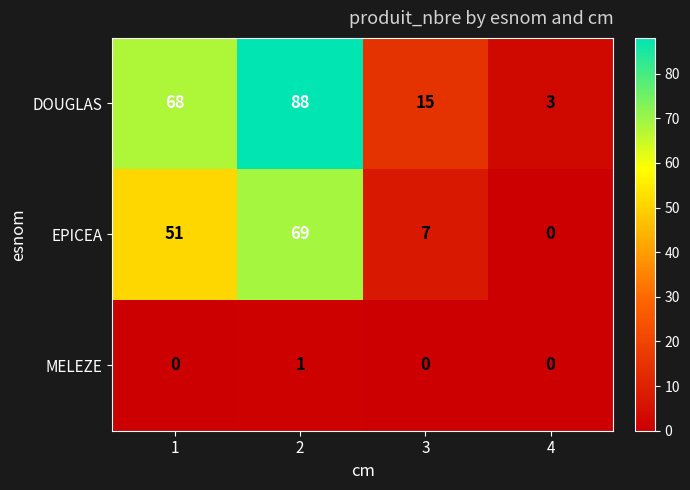

How many data points in DOUGLAS are less than 68?

2